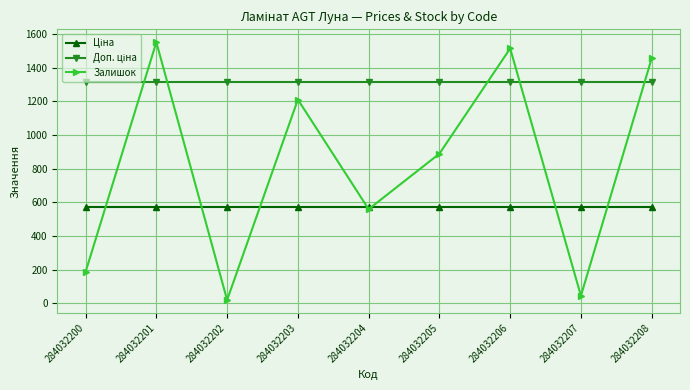

What is the maximum value shown in the chart?

1552.0